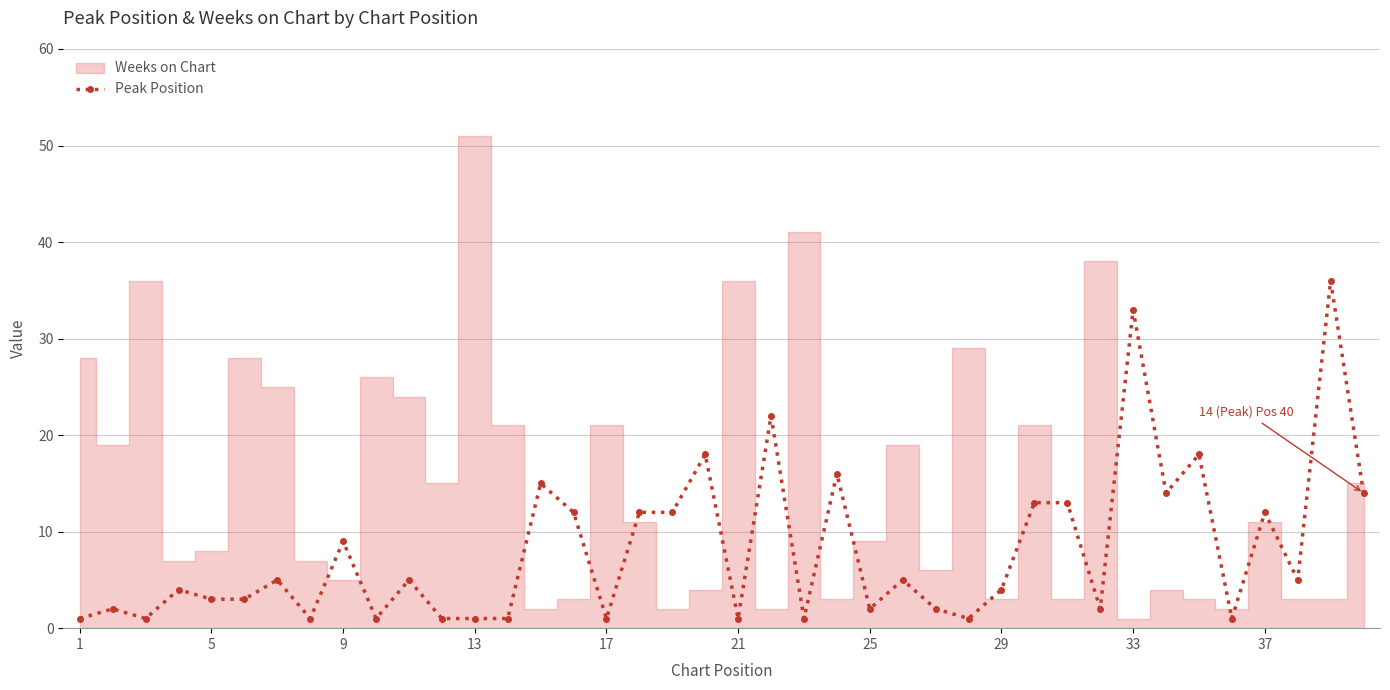

True or false: Peak Position has more than 0 interior local peaks.

True